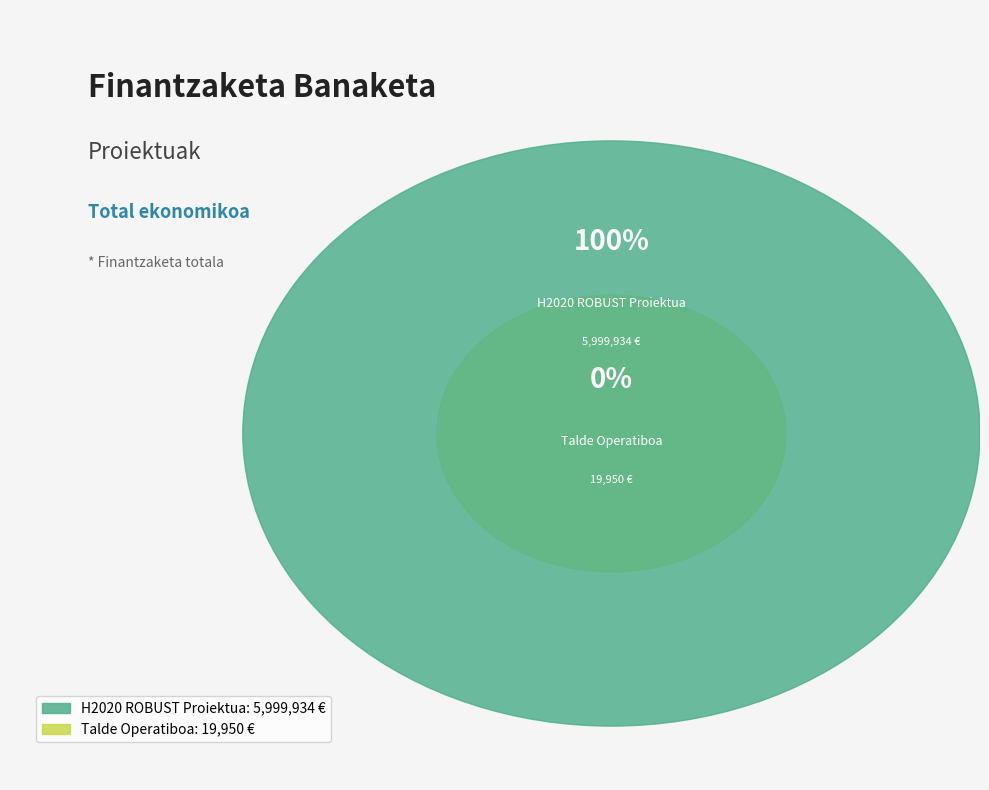

Is it true that H2020 ROBUST Proiektua is 99% of the pie?

False